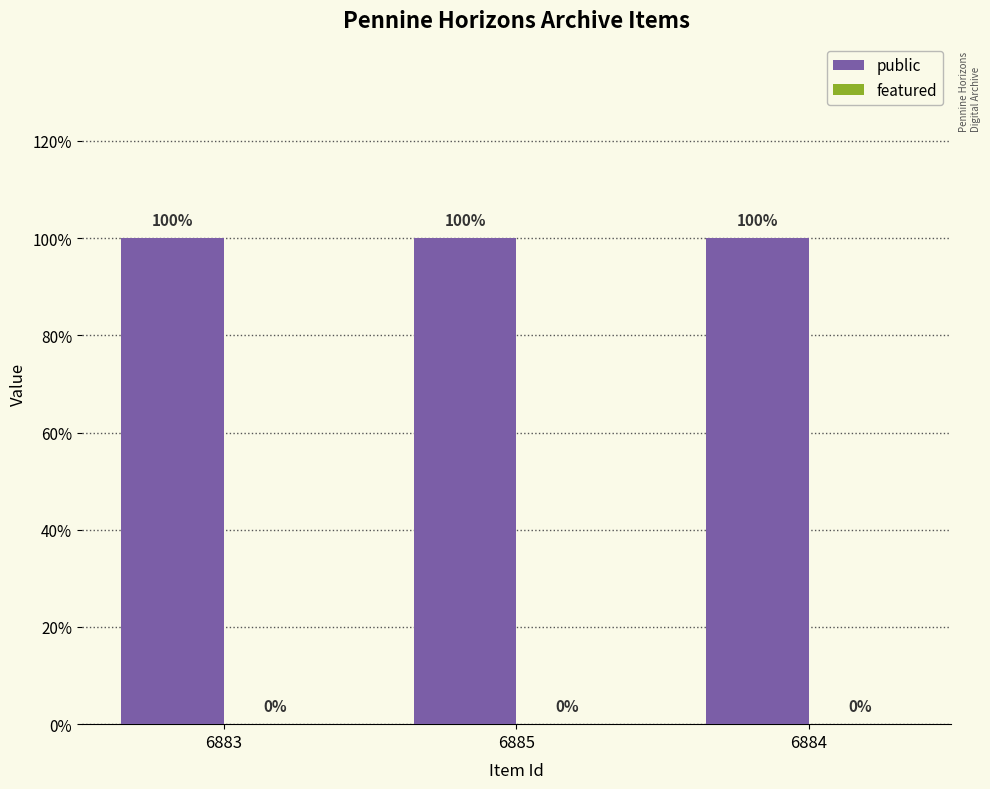

Rank the series by their maximum value, from lowest to highest.

featured, public